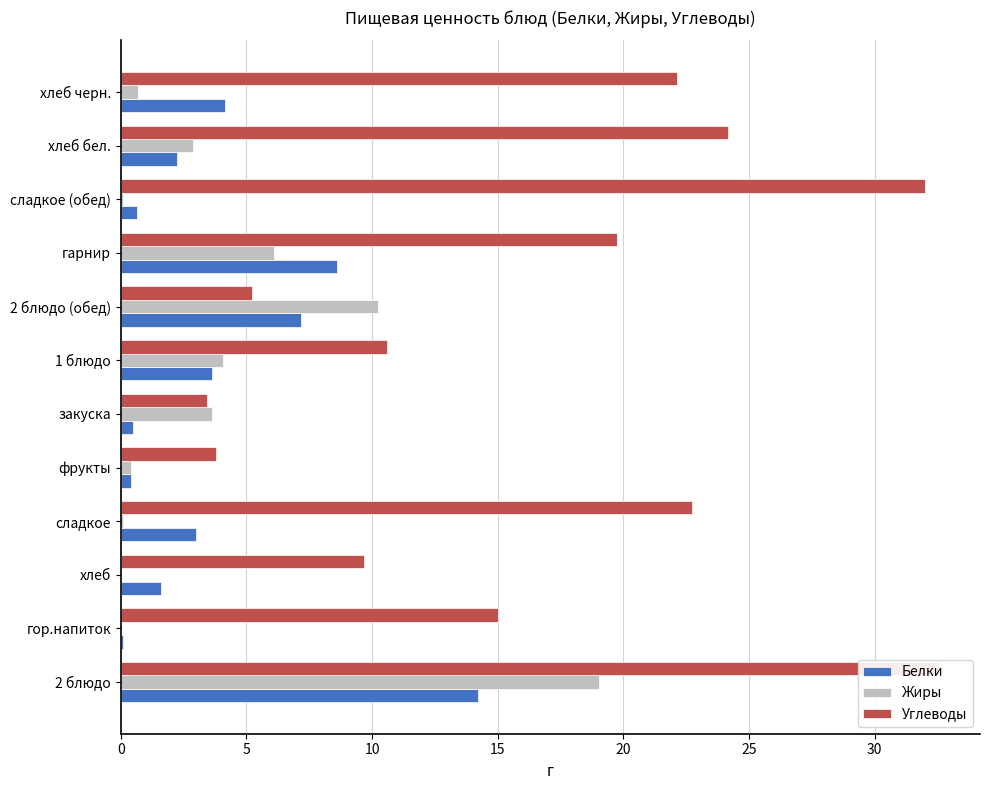

What is the sum of all Углеводы values?

201.0